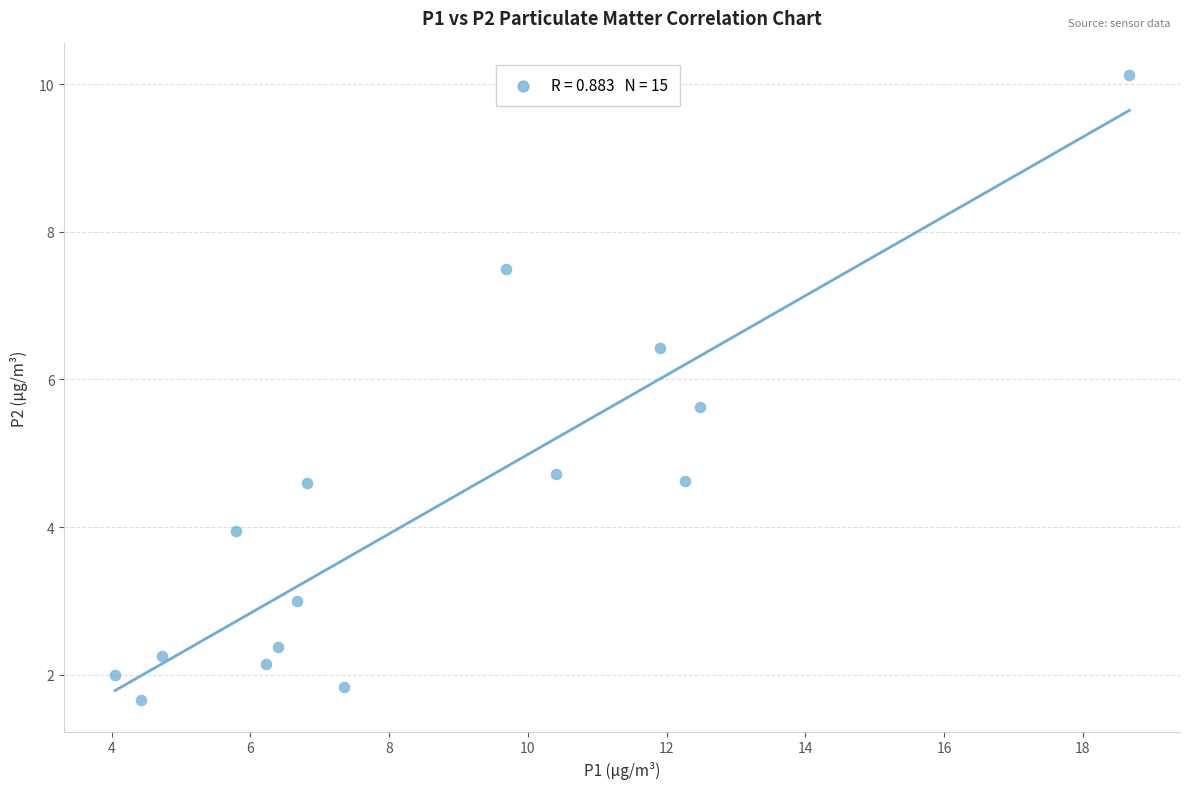

What is the range of Y values (max minus min)?

8.5